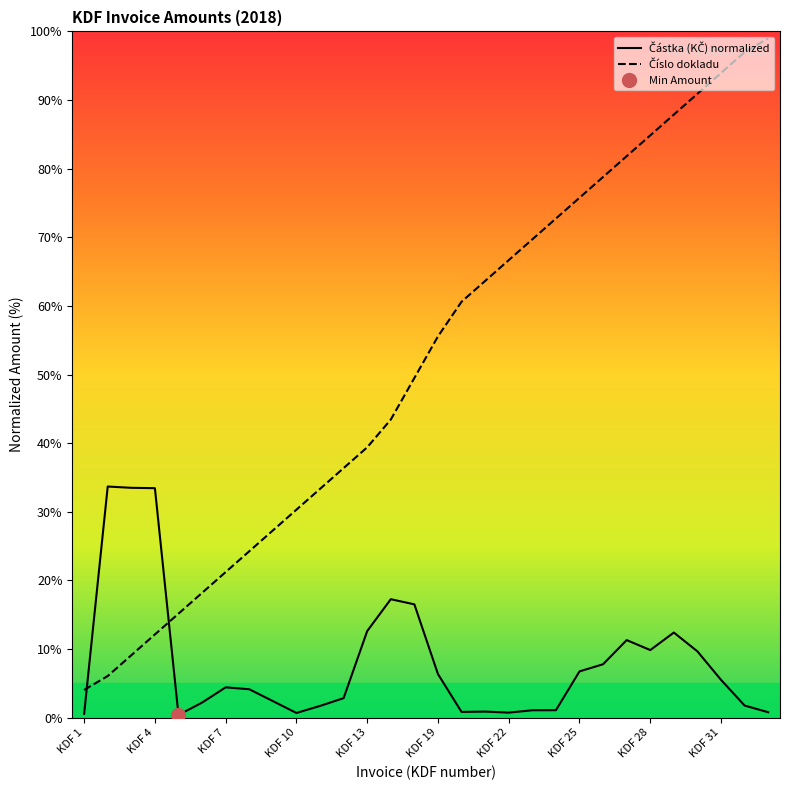

Which series has the widest spread of values?

Číslo dokladu